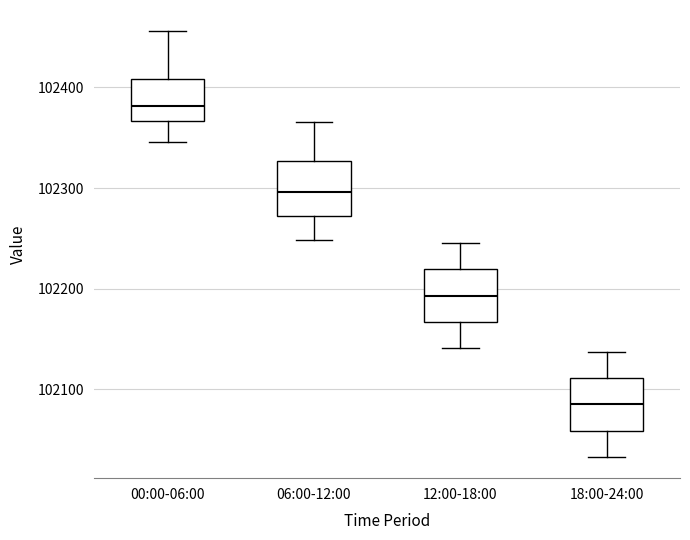

Reading left to right, read every box against the y-axis: the position of its median line, the range the box covers, and the ends of its whiskers. The values are not printed on the chart, so give them approximately, as read against the axis.

00:00-06:00: median 102380, box 102370 to 102410, whiskers 102350 to 102460
06:00-12:00: median 102300, box 102270 to 102330, whiskers 102250 to 102370
12:00-18:00: median 102190, box 102170 to 102220, whiskers 102140 to 102250
18:00-24:00: median 102090, box 102060 to 102110, whiskers 102030 to 102140